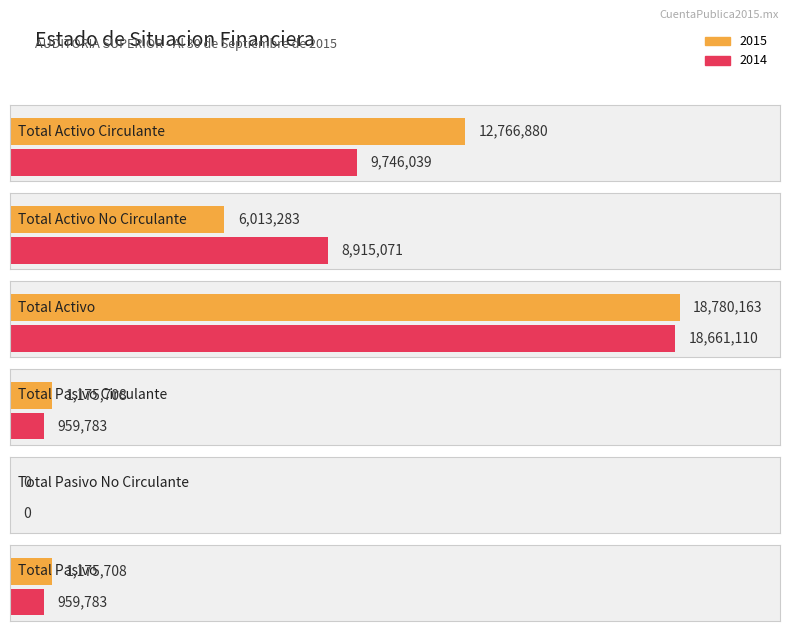

Reading left to right, transcribe all the data shown in this chart.

2015: Total Activo Circulante=12766880	Total Activo No Circulante=6013283	Total Activo=18780163	Total Pasivo Circulante=1175708	Total Pasivo No Circulante=0	Total Pasivo=1175708
2014: Total Activo Circulante=9746039	Total Activo No Circulante=8915071	Total Activo=18661110	Total Pasivo Circulante=959783	Total Pasivo No Circulante=0	Total Pasivo=959783